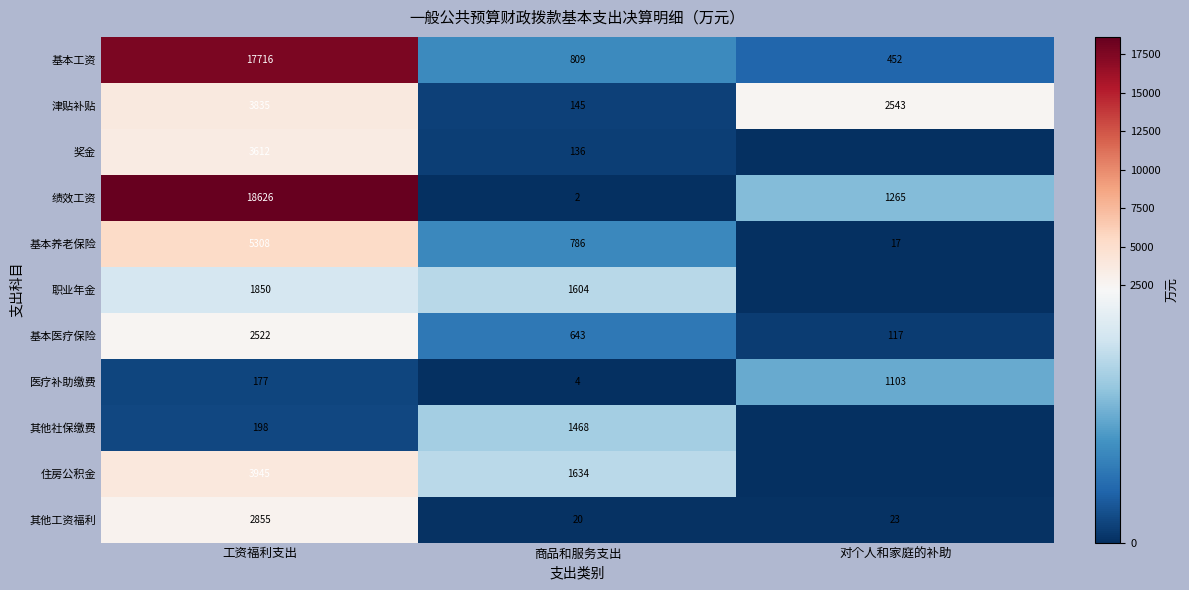

Rank the categories by 基本养老保险 value from lowest to highest.

对个人和家庭的补助, 商品和服务支出, 工资福利支出